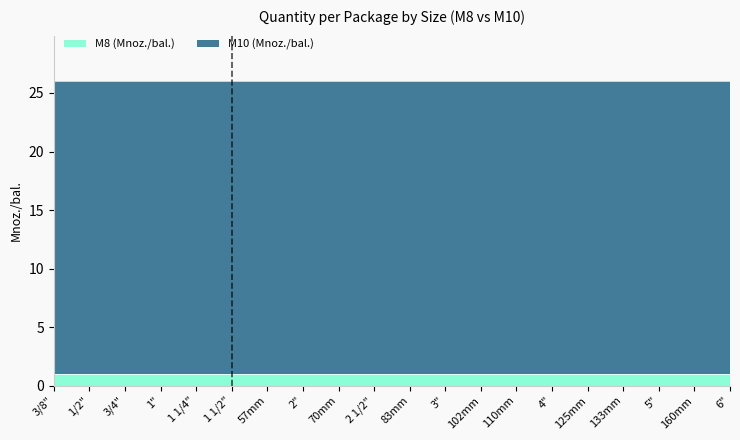

Reading left to right, list all the values displayed in this chart.

M8 (Mnoz./bal.): 3/8"=1	1/2"=1	3/4"=1	1"=1	1 1/4"=1	1 1/2"=1	57mm=1	2"=1	70mm=1	2 1/2"=1	83mm=1	3"=1	102mm=1	110mm=1	4"=1	125mm=1	133mm=1	5"=1	160mm=1	6"=1
M10 (Mnoz./bal.): 3/8"=25	1/2"=25	3/4"=25	1"=25	1 1/4"=25	1 1/2"=25	57mm=25	2"=25	70mm=25	2 1/2"=25	83mm=25	3"=25	102mm=25	110mm=25	4"=25	125mm=25	133mm=25	5"=25	160mm=25	6"=25